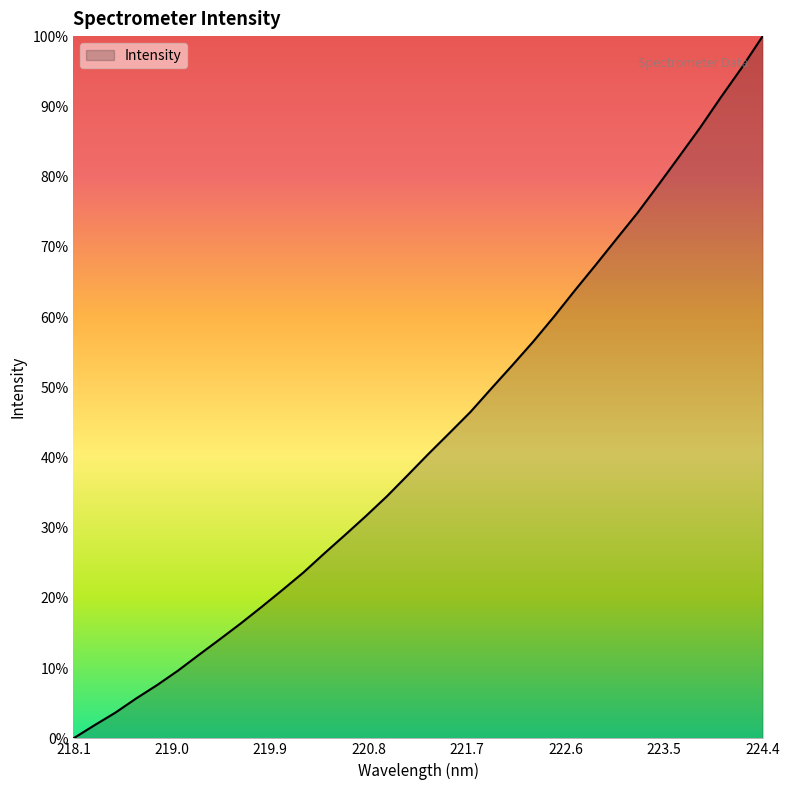

Does the chart have visible grid lines?

No